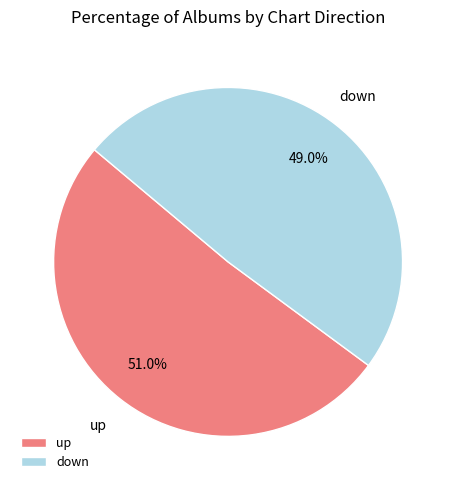

What is the smallest slice in the pie chart?

down